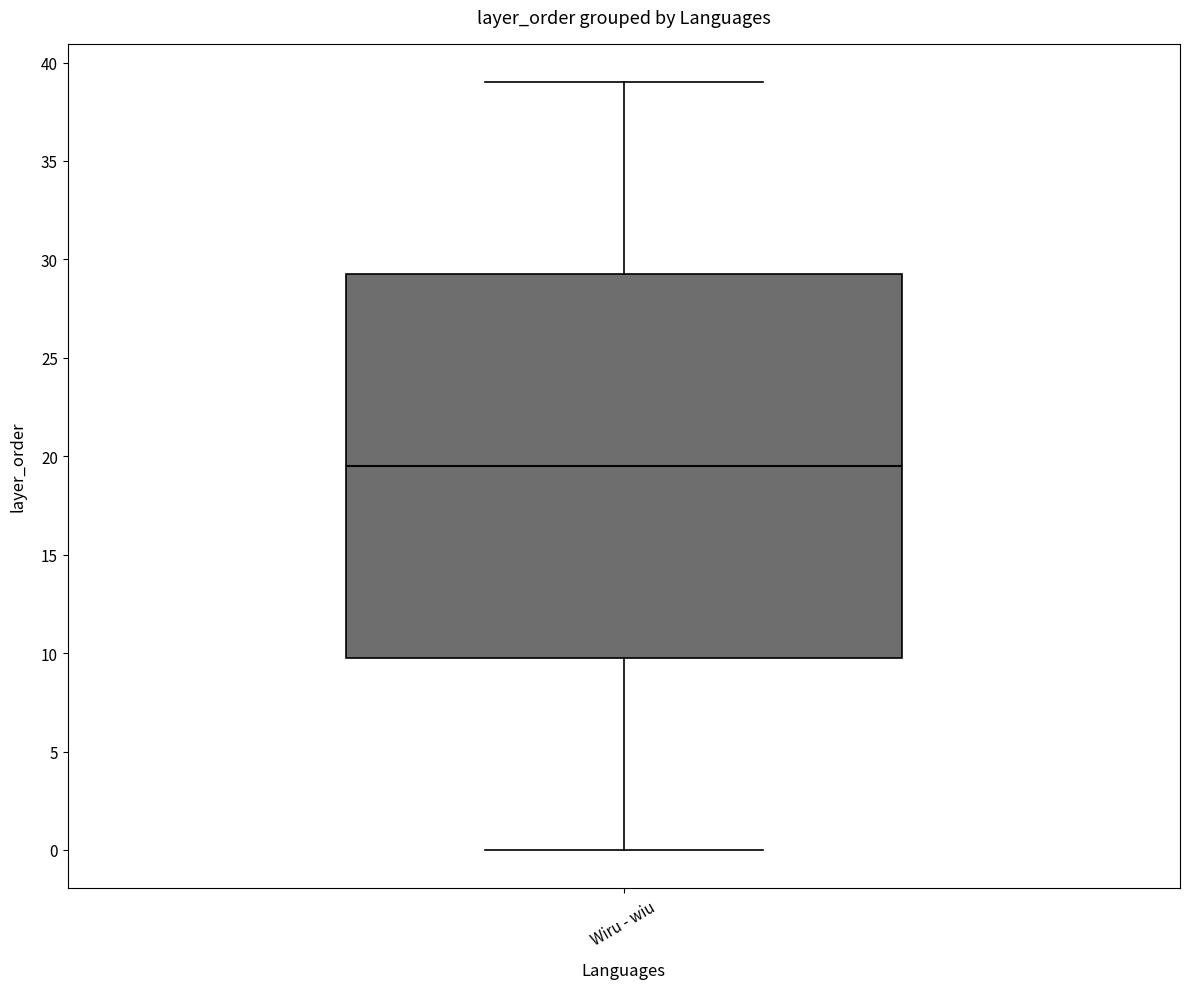

Transcribe this box plot: give where the median line is, the range the box spans, and where the two whiskers end, as read against the y-axis. The values are not printed on the chart, so give them approximately, as read against the axis.

median 19.5, box 10.0 to 29.5, whiskers 0.0 to 39.0